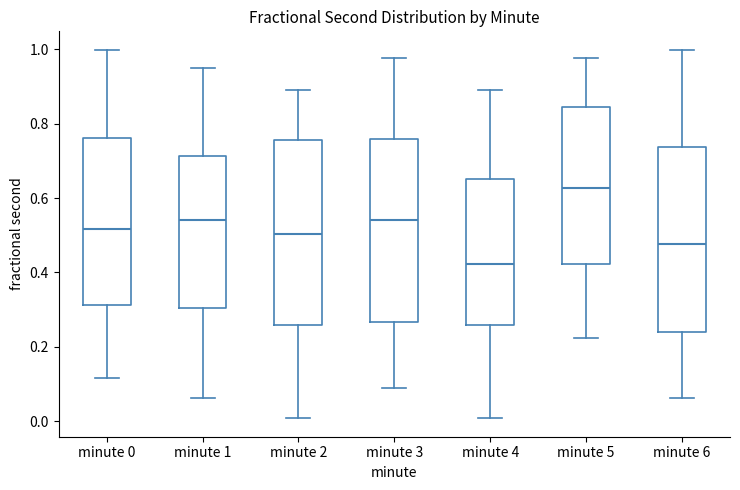

Which box has the lowest median line?

minute 4